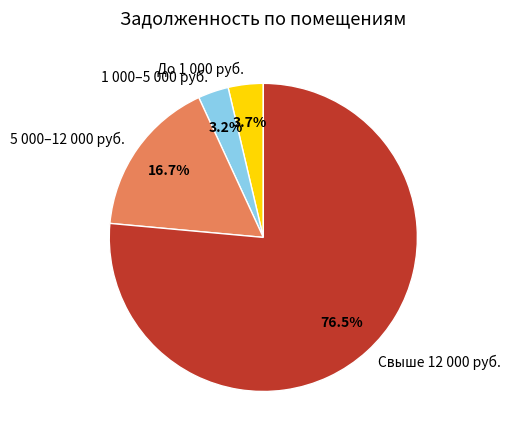

Between 1 000–5 000 руб. and Свыше 12 000 руб., which is larger?

Свыше 12 000 руб.